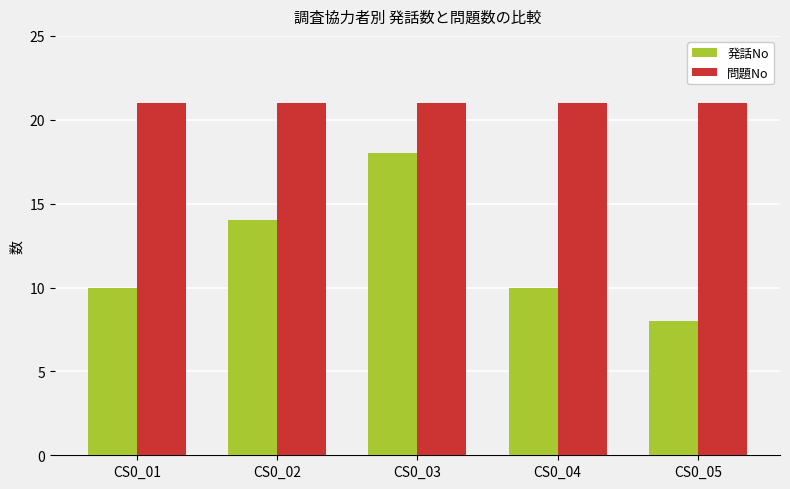

How many data points does each series have?

5